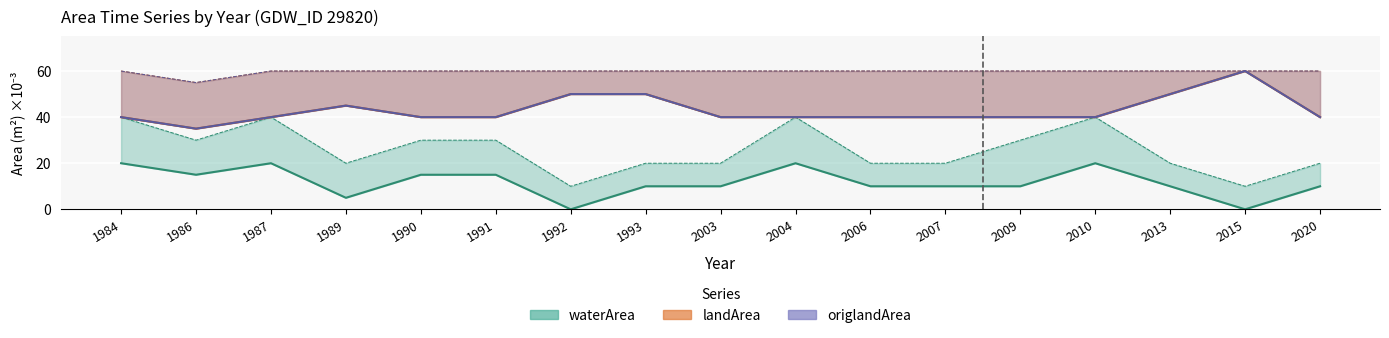

At which category is the sum across all series the highest?

1984